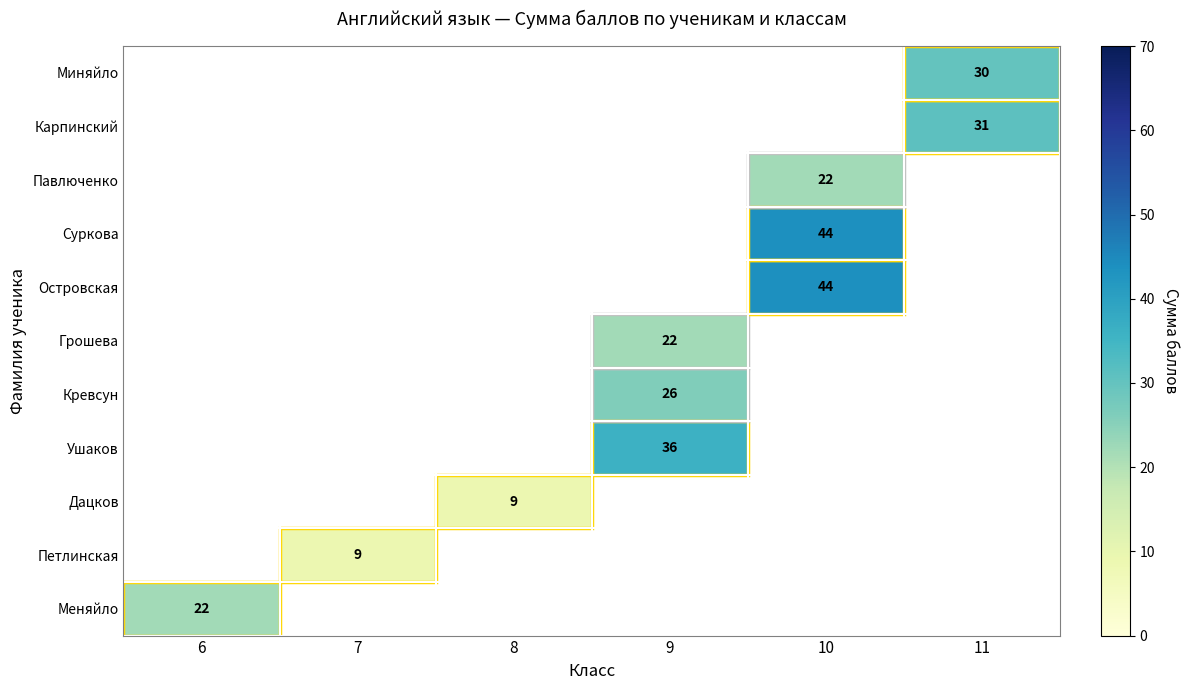

Which has a higher value, 9 or 11?

11